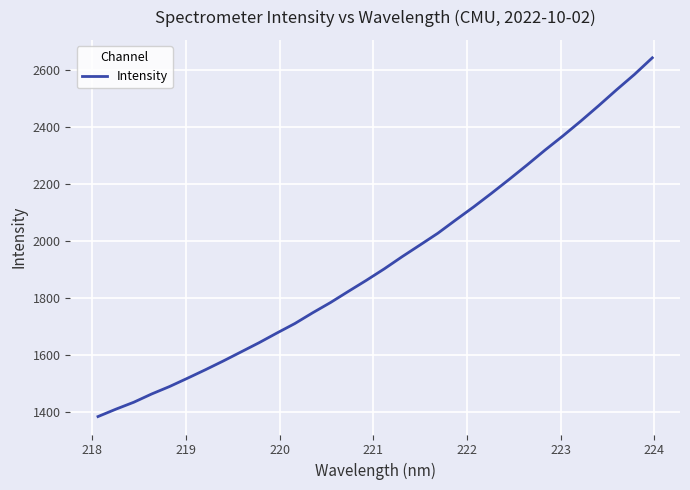

What is the smallest value displayed?

1383.8